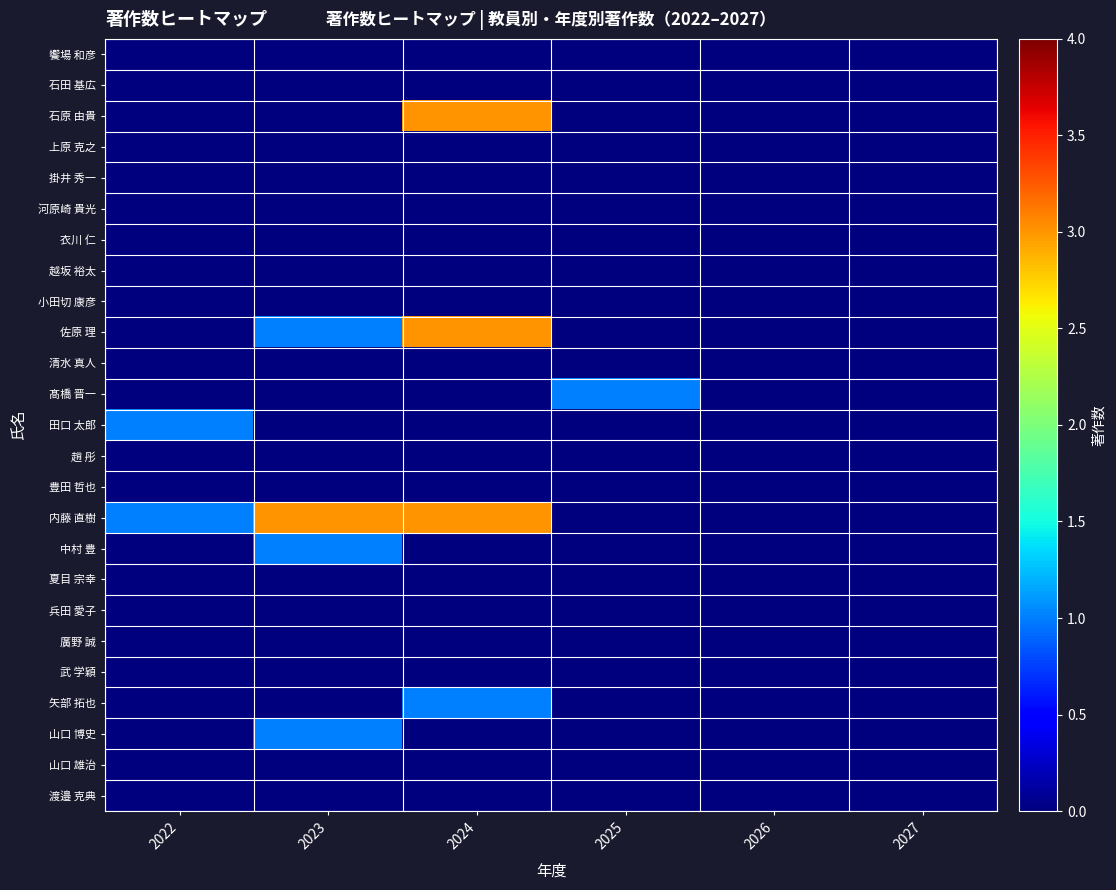

Between 2026 and 2027, which is larger?

2026